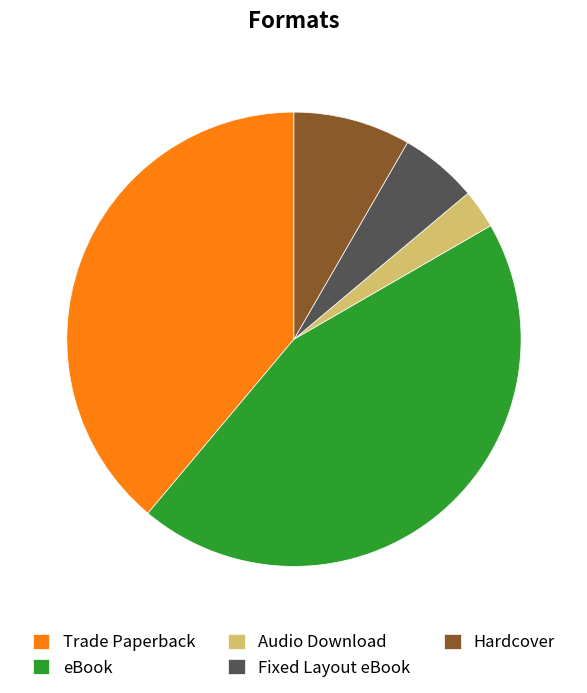

Do Hardcover and Fixed Layout eBook together represent more than half of the pie?

No